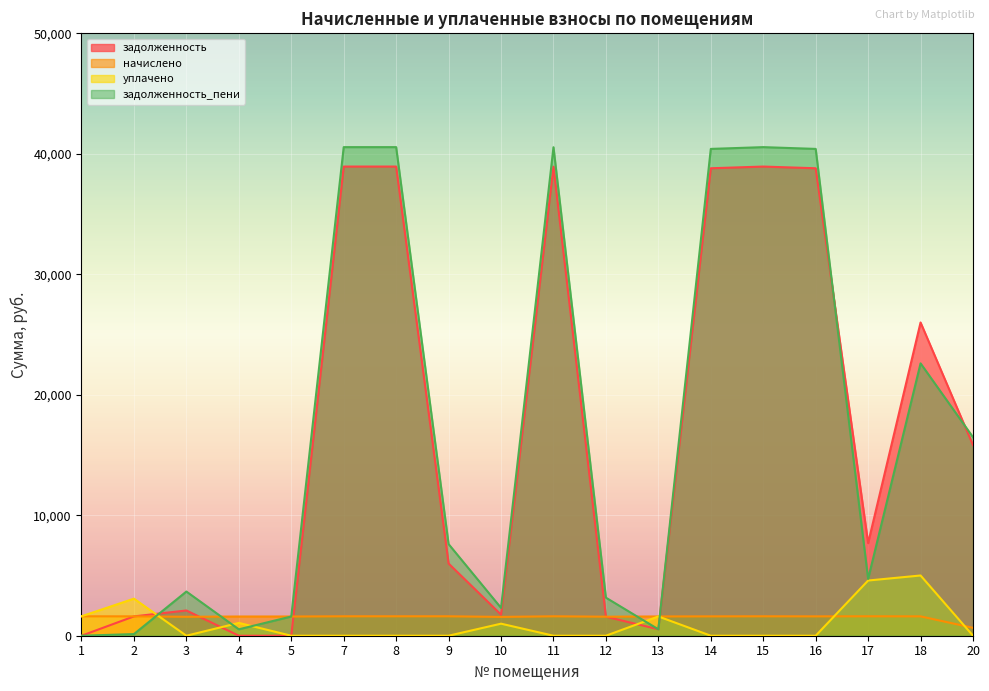

At which label does задолженность_пени first exceed 7605?

7